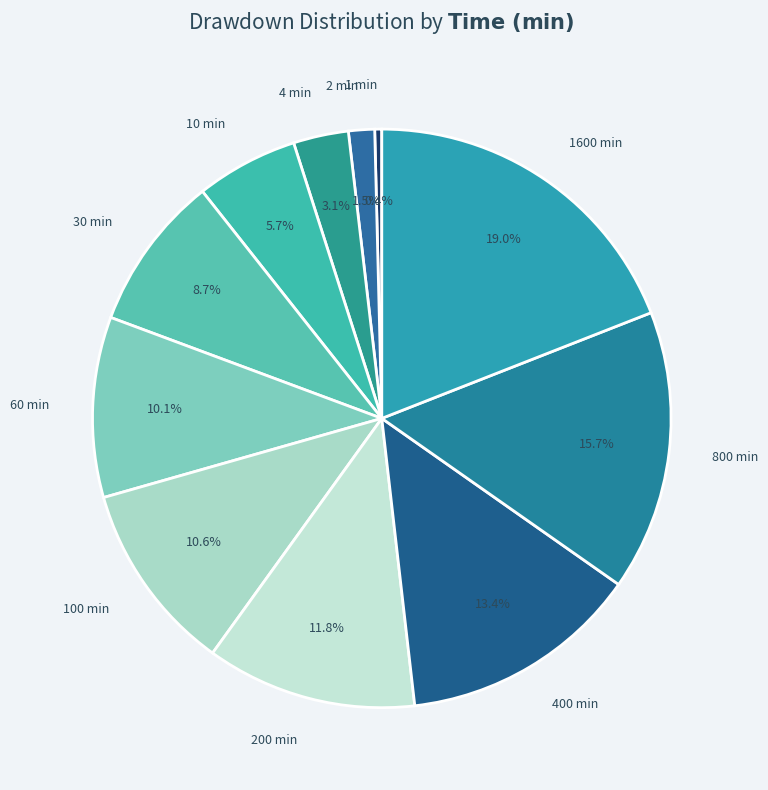

Is there any slice that represents more than half of the pie?

No